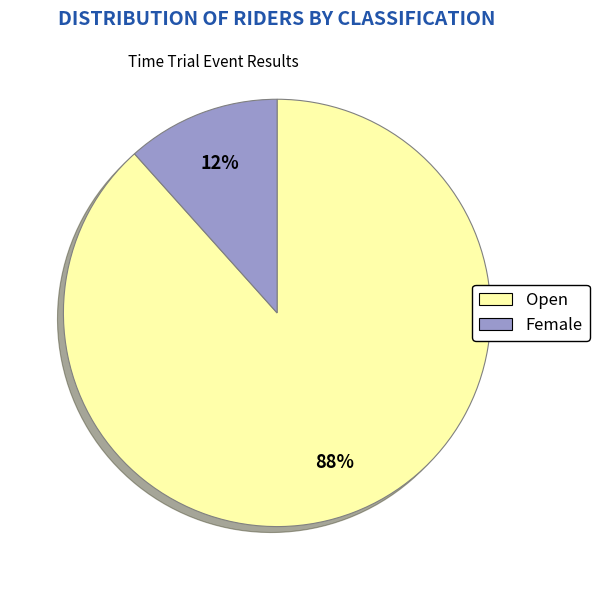

To the nearest percent, what is the combined percentage of Open and Female?

100%